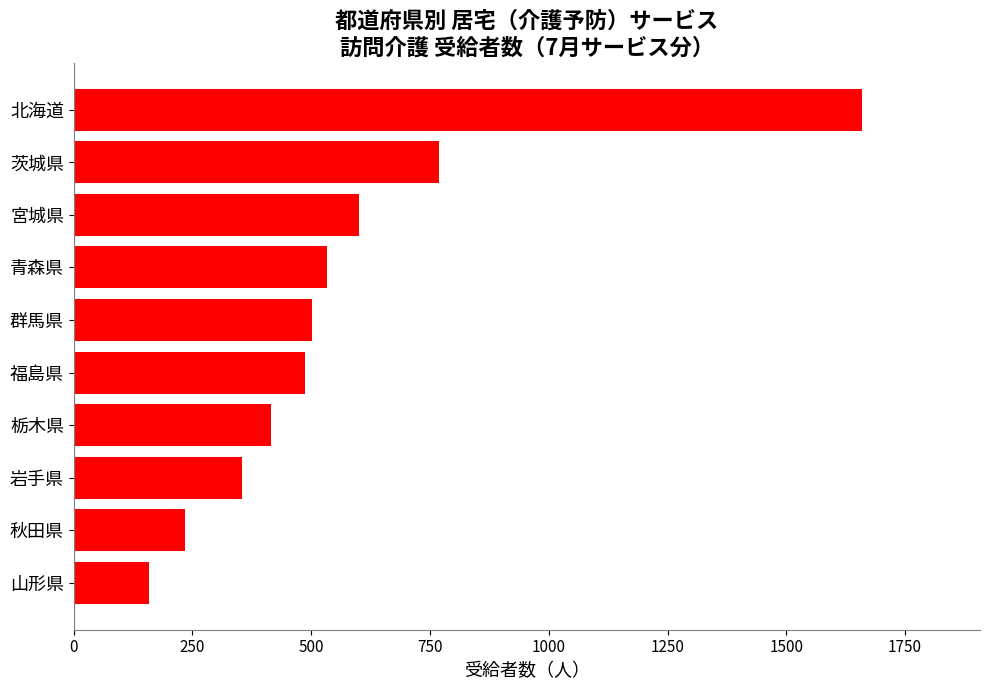

Does the chart contain any negative values?

No